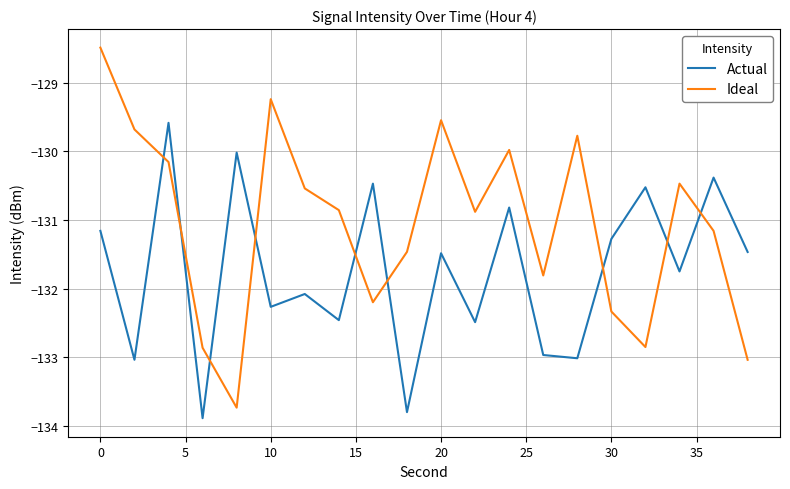

List the series in order of their overall mean, lowest first.

Actual, Ideal